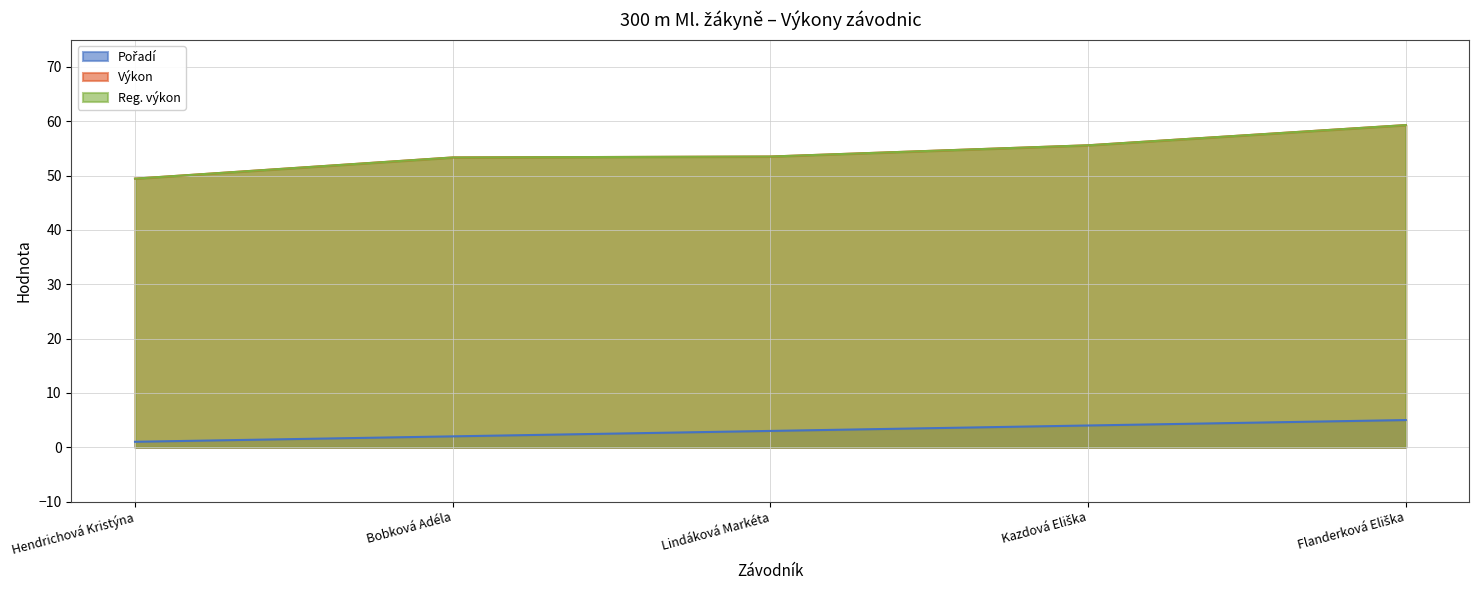

Reading left to right, extract all data points from this chart.

Pořadí: Hendrichová Kristýna=1.0	Bobková Adéla=2.0	Lindáková Markéta=3.0	Kazdová Eliška=4.0	Flanderková Eliška=5.0
Výkon: Hendrichová Kristýna=49.4	Bobková Adéla=53.3	Lindáková Markéta=53.5	Kazdová Eliška=55.6	Flanderková Eliška=59.3
Reg. výkon: Hendrichová Kristýna=49.4	Bobková Adéla=53.3	Lindáková Markéta=53.5	Kazdová Eliška=55.6	Flanderková Eliška=59.3